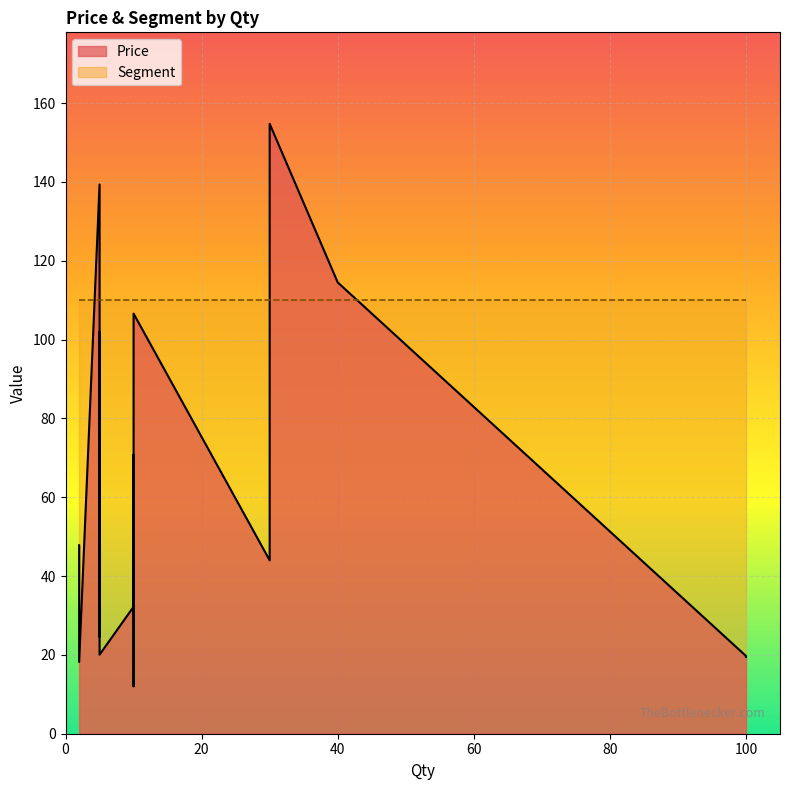

What is the label of the 3rd point from the left?

5